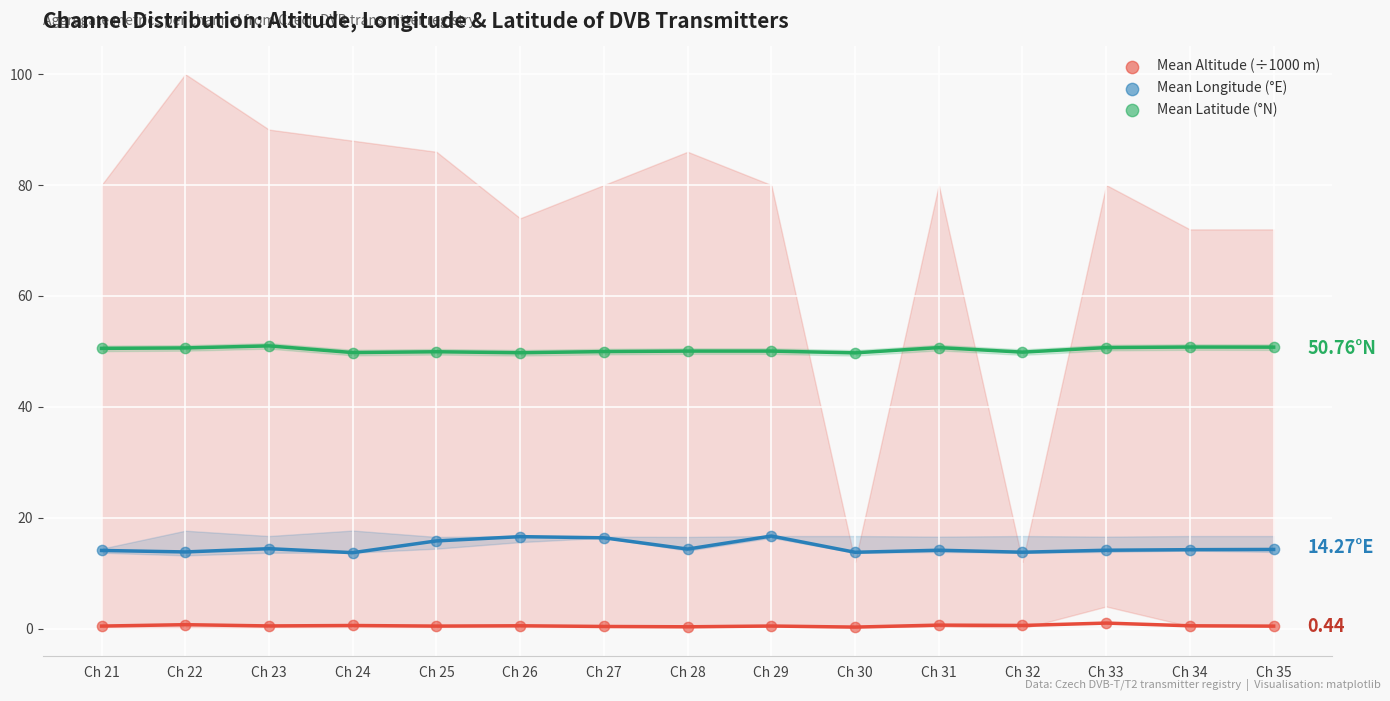

Which series reaches the maximum Y coordinate?

Mean Latitude (°N)